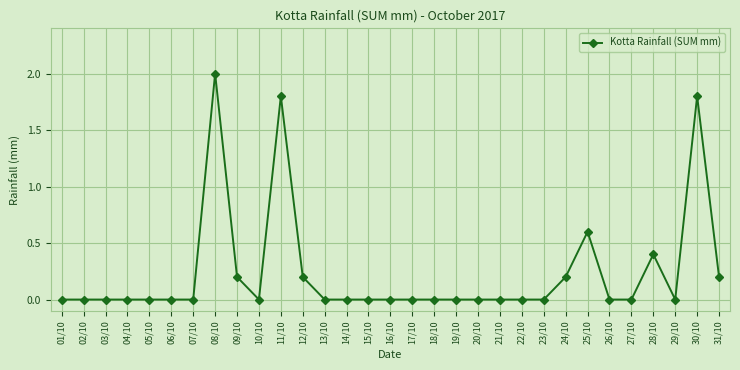

Reading left to right, what are all the values shown in this chart?

01/10=0.0	02/10=0.0	03/10=0.0	04/10=0.0	05/10=0.0	06/10=0.0	07/10=0.0	08/10=2.0	09/10=0.2	10/10=0.0	11/10=1.8	12/10=0.2	13/10=0.0	14/10=0.0	15/10=0.0	16/10=0.0	17/10=0.0	18/10=0.0	19/10=0.0	20/10=0.0	21/10=0.0	22/10=0.0	23/10=0.0	24/10=0.2	25/10=0.6	26/10=0.0	27/10=0.0	28/10=0.4	29/10=0.0	30/10=1.8	31/10=0.2